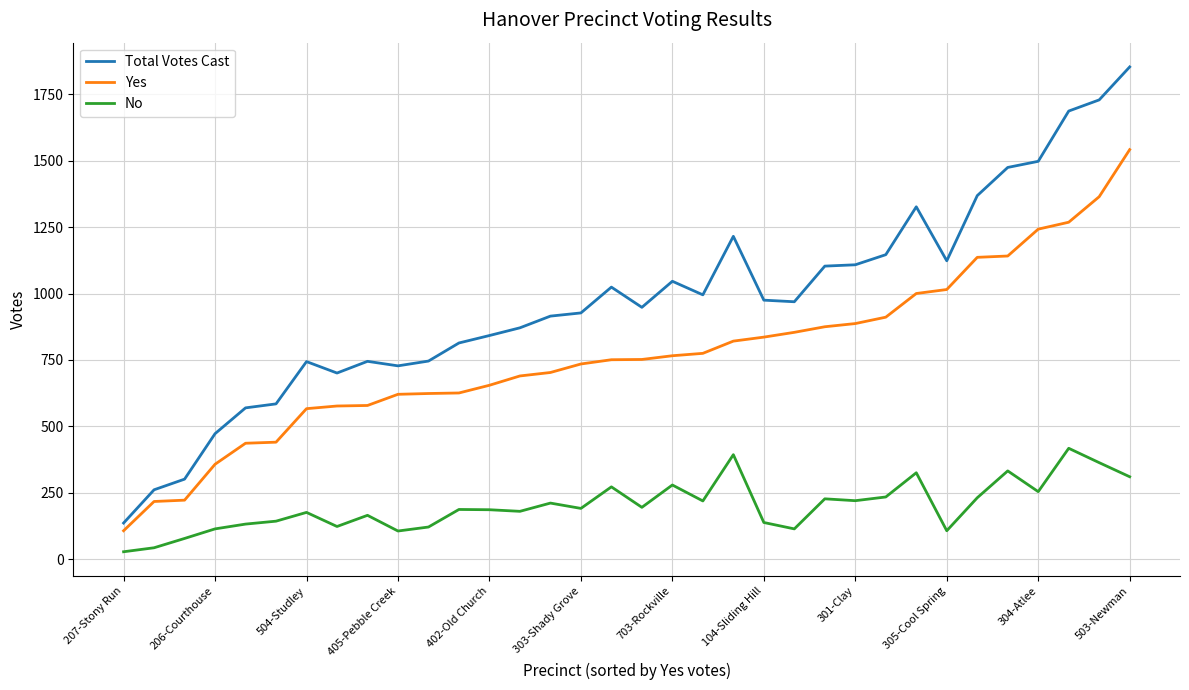

Which series has the widest spread of values?

Total Votes Cast